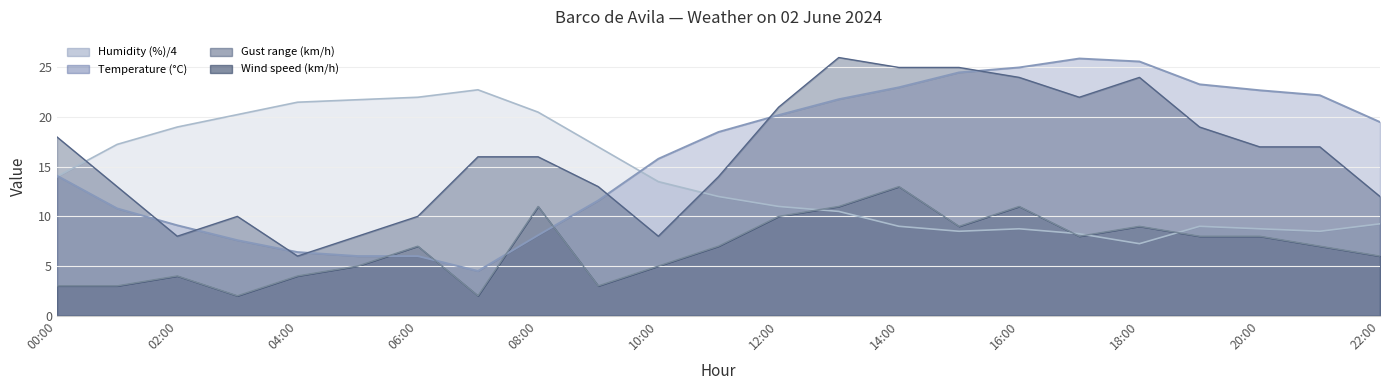

How many lines are shown in the chart?

4